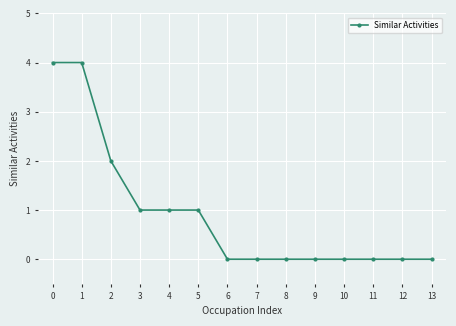

What is the average value?

1